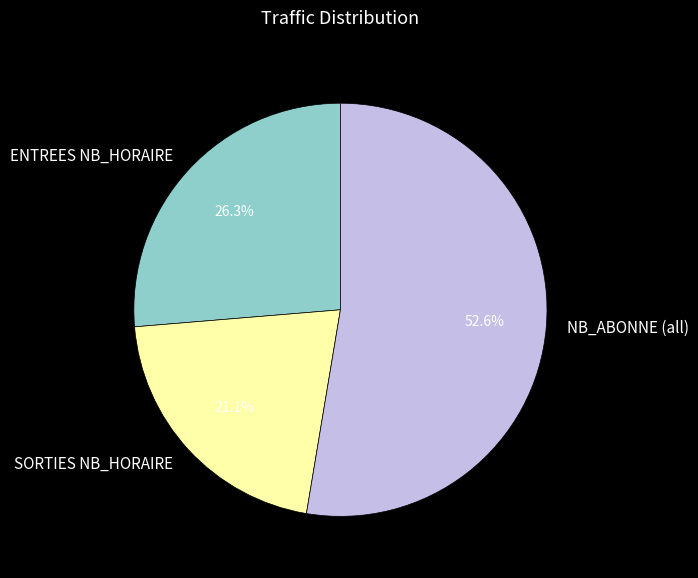

Rank the categories by value from lowest to highest.

SORTIES NB_HORAIRE, ENTREES NB_HORAIRE, NB_ABONNE (all)